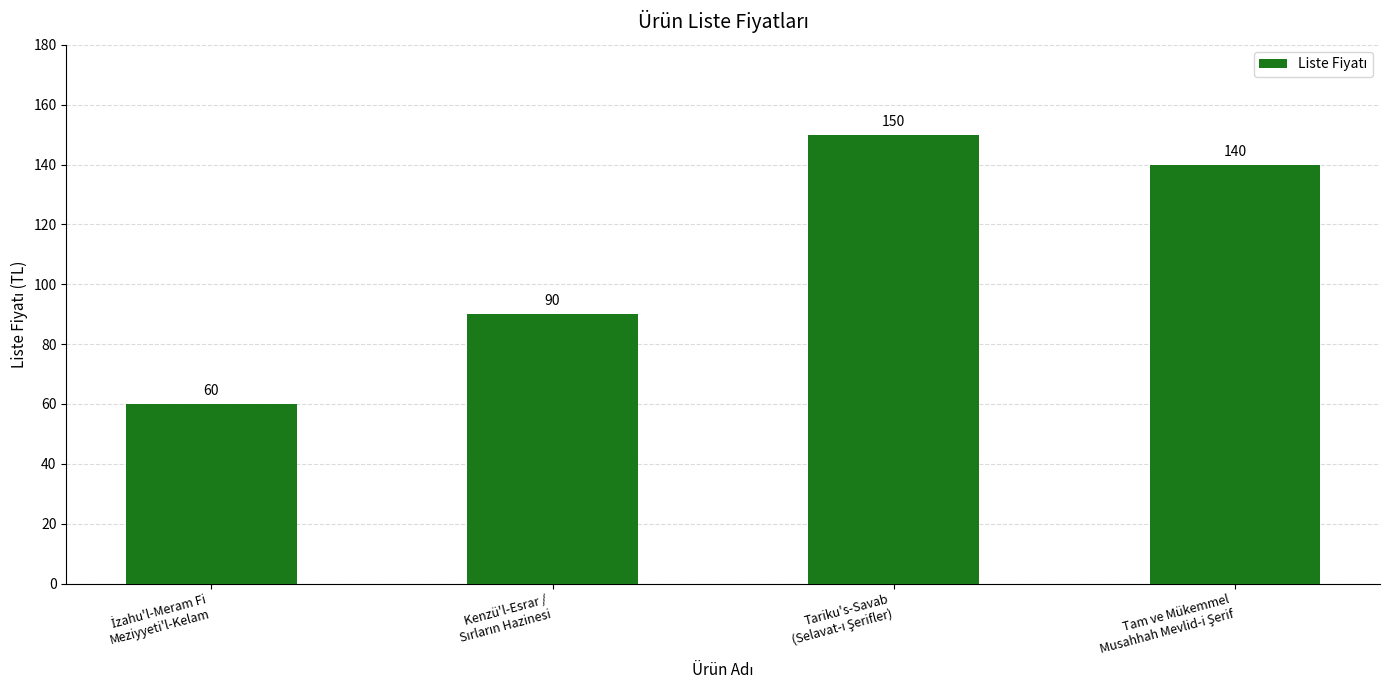

What is the smallest value displayed?

60